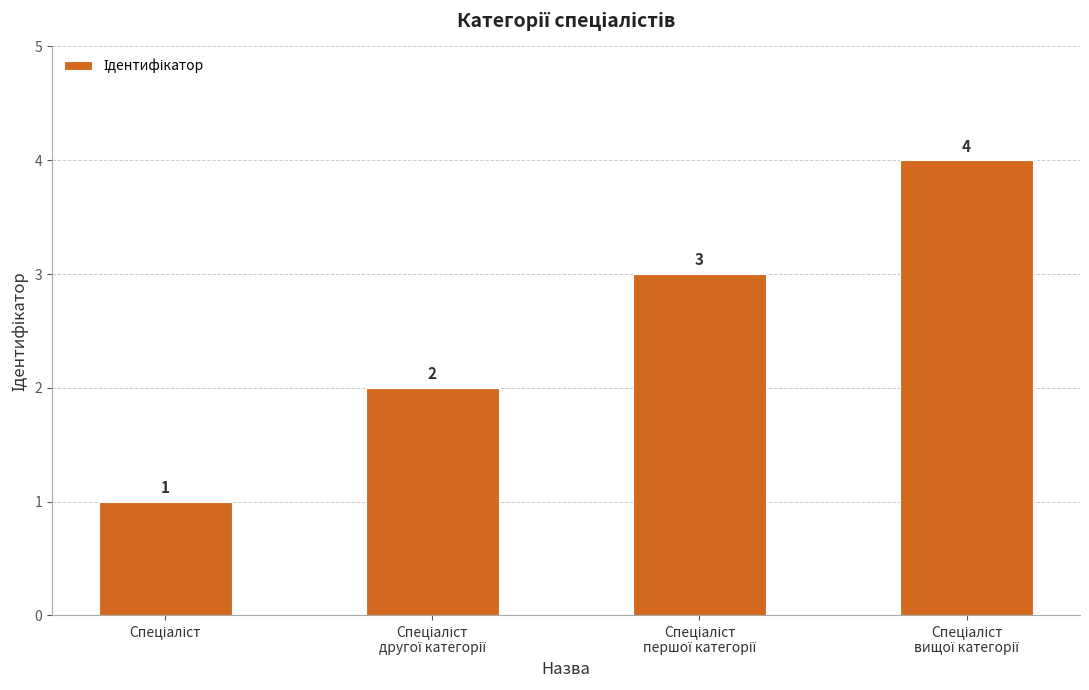

What is the greatest value displayed?

4